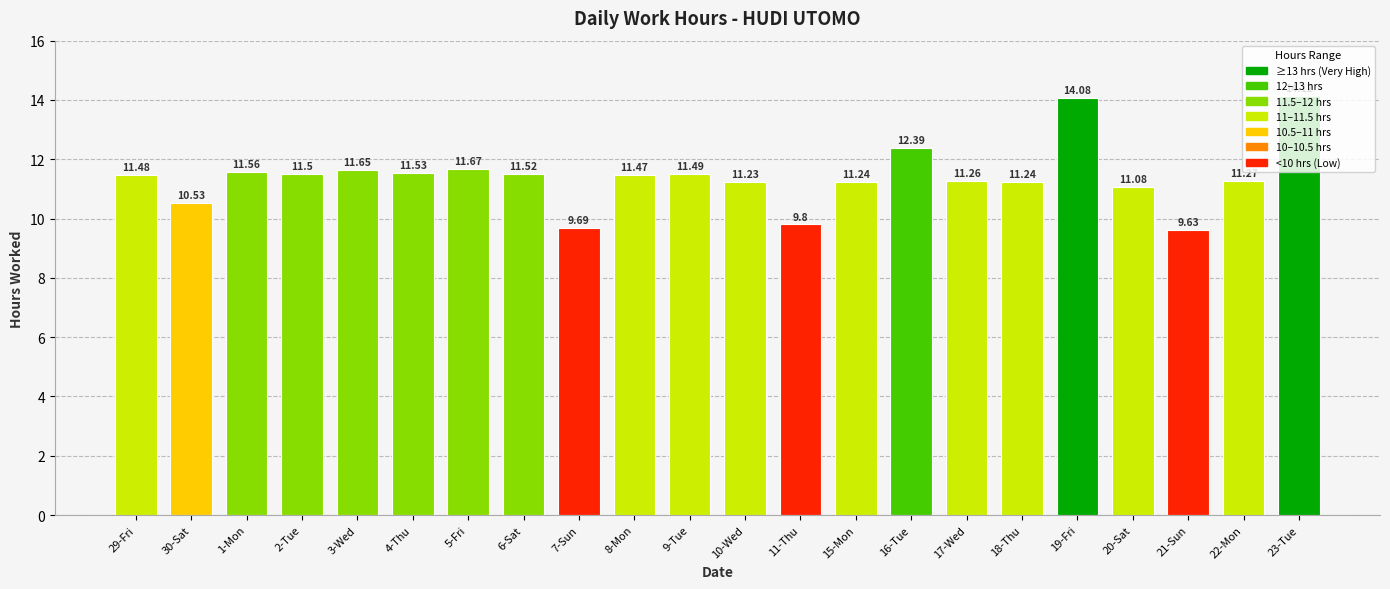

What is the value of the 18th bar from the left?

14.1